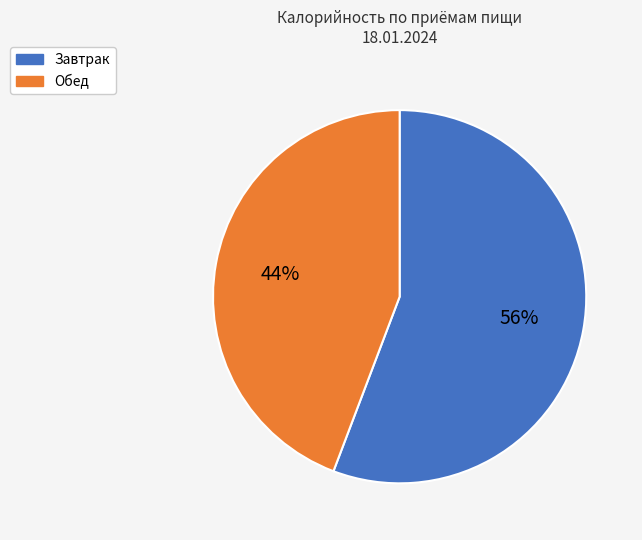

Does any single category account for the majority?

Yes